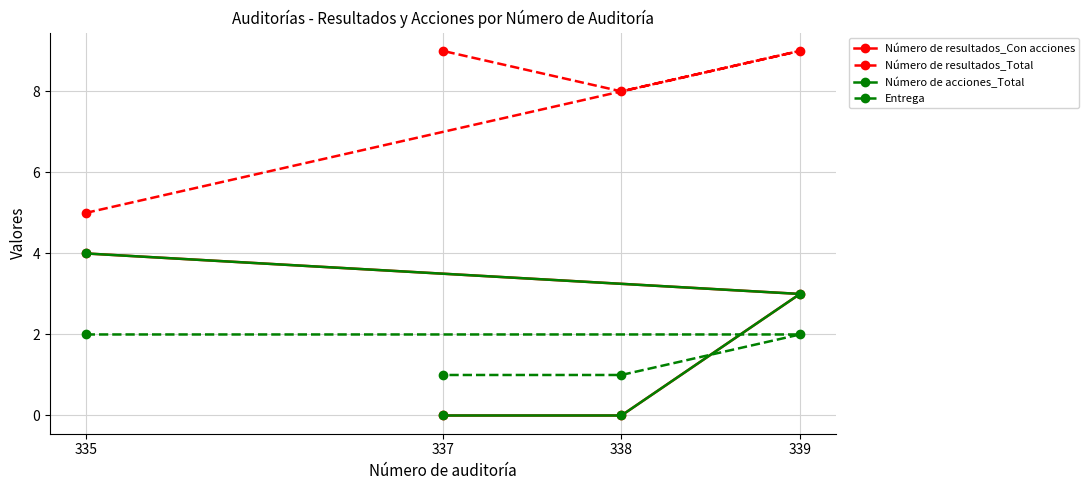

Reading left to right, extract all data points from this chart.

Número de resultados_Con acciones: 335=4	339=3	338=0	337=0
Número de resultados_Total: 335=5	339=9	338=8	337=9
Número de acciones_Total: 335=4	339=3	338=0	337=0
Entrega: 335=2	339=2	338=1	337=1